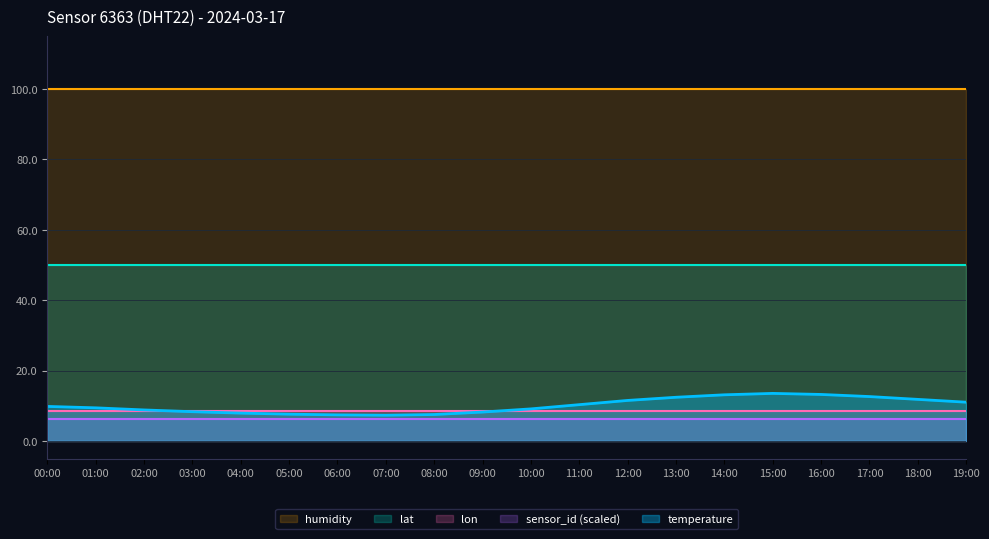

Which series changed the most between 02:00 and 14:00?

temperature